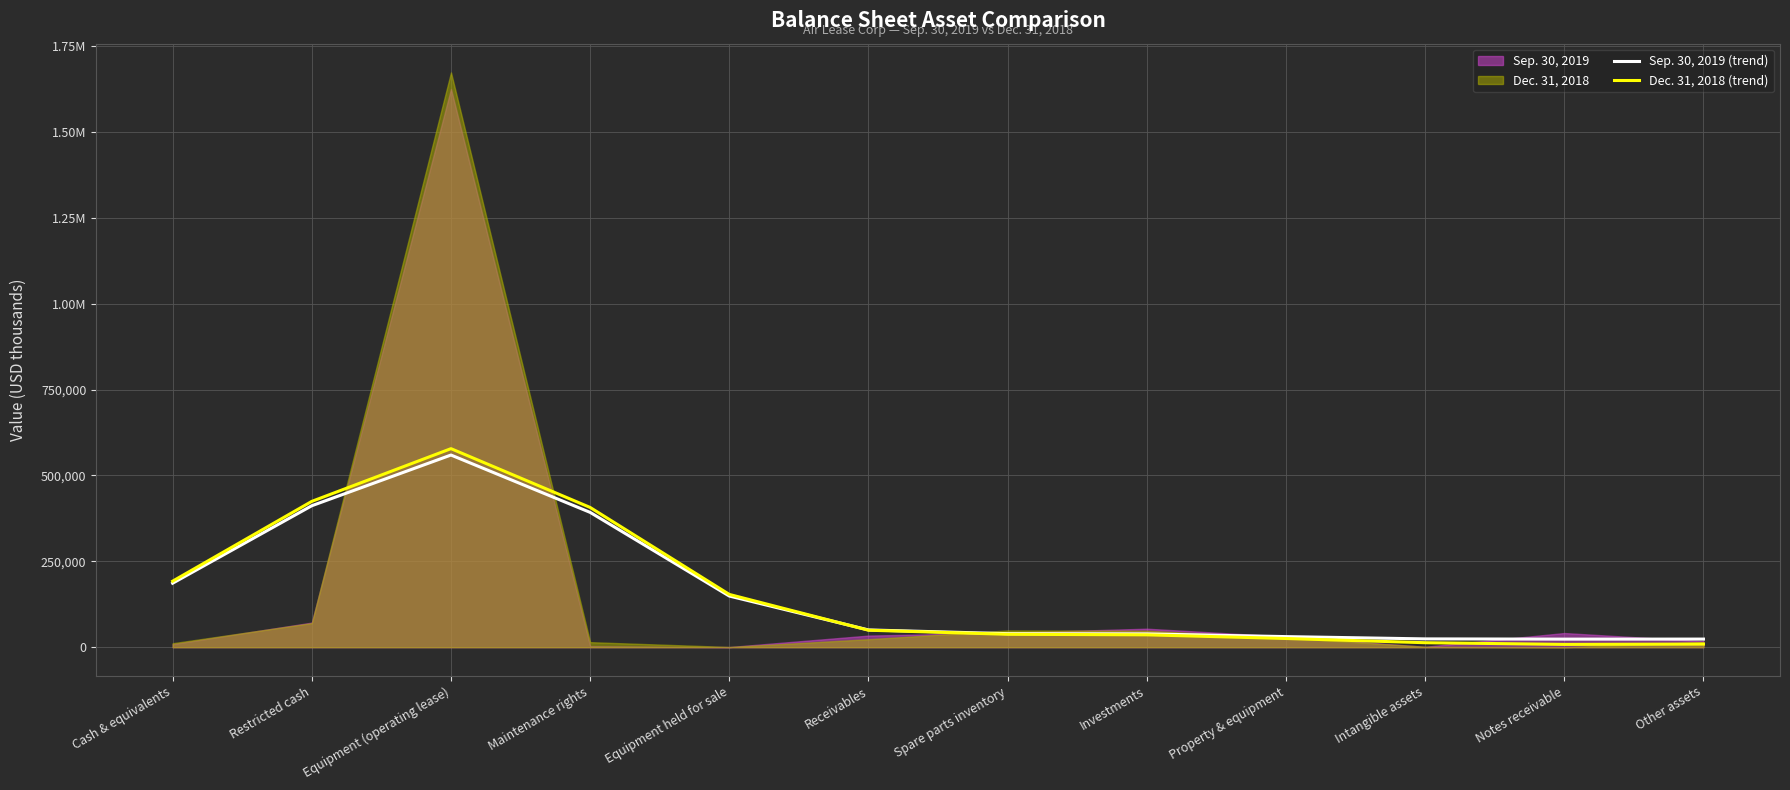

Which series changed the most between Maintenance rights and Property & equipment?

Dec. 31, 2018 (trend)